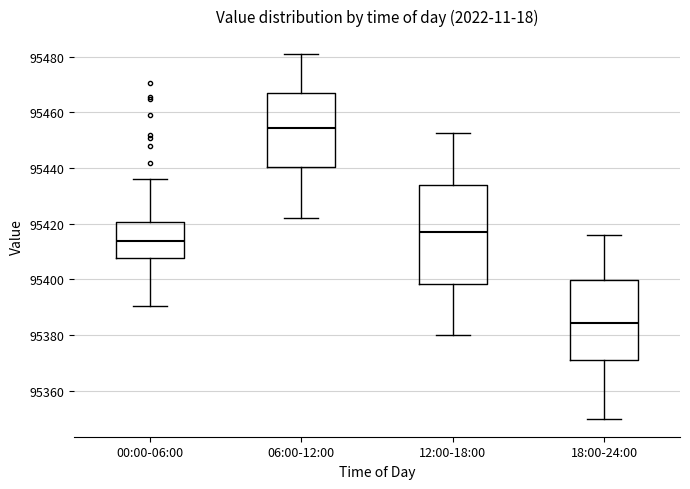

Reading left to right, read every box against the y-axis: the position of its median line, the range the box covers, and the ends of its whiskers. The values are not printed on the chart, so give them approximately, as read against the axis.

00:00-06:00: median 95414, box 95408 to 95420, whiskers 95390 to 95436
06:00-12:00: median 95454, box 95440 to 95466, whiskers 95422 to 95480
12:00-18:00: median 95418, box 95398 to 95434, whiskers 95380 to 95452
18:00-24:00: median 95384, box 95372 to 95400, whiskers 95350 to 95416